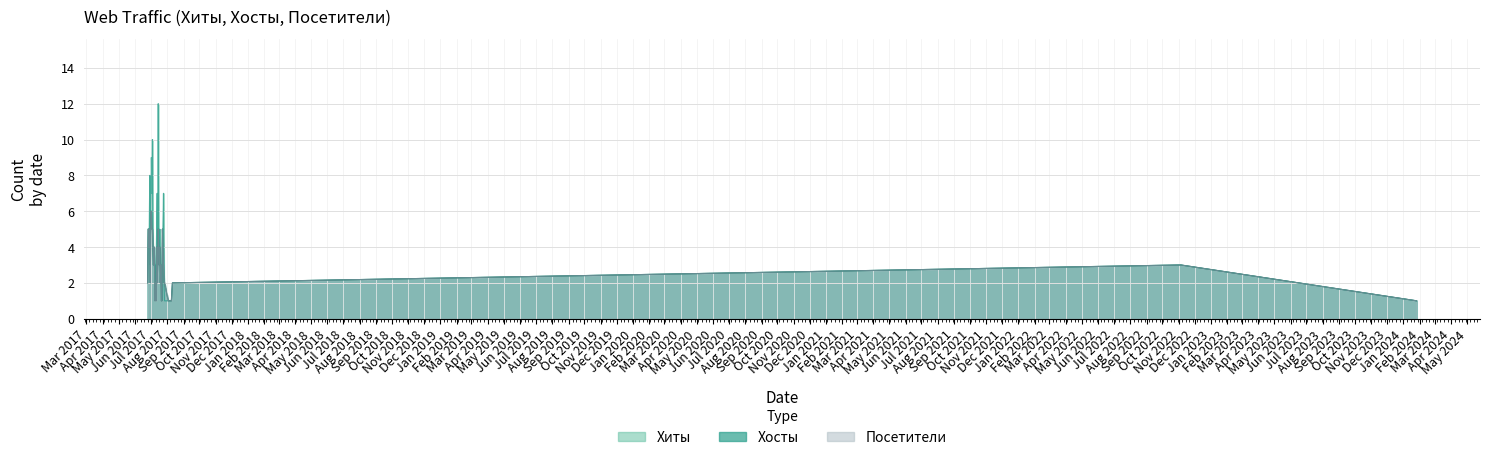

Which series changed the most between 2017-06-21 and 2017-08-09?

Хиты